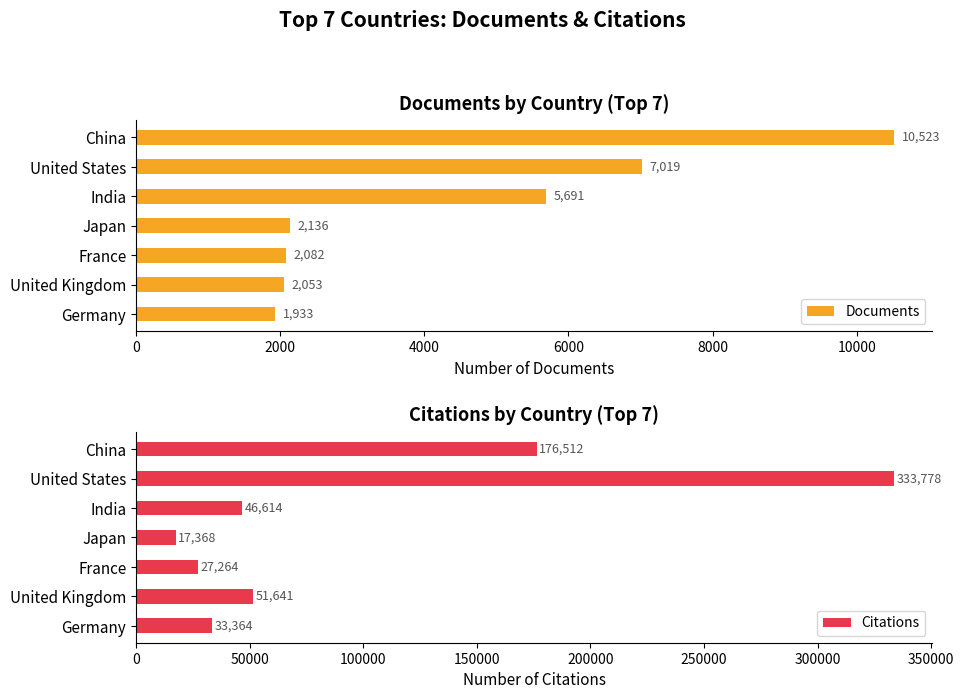

What is the spread (max minus min) of values at 6000?

15232